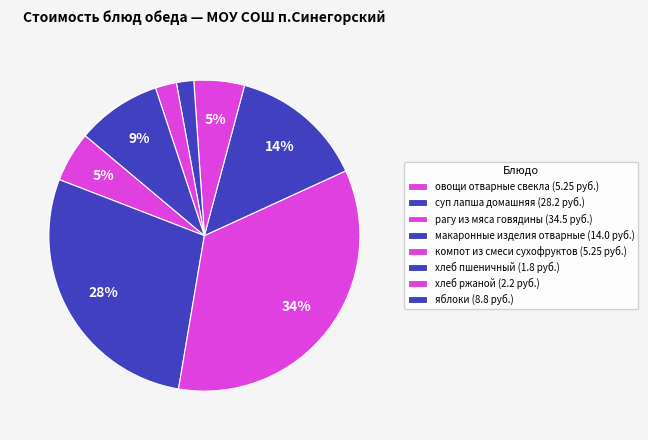

How many segments does this pie chart have?

8